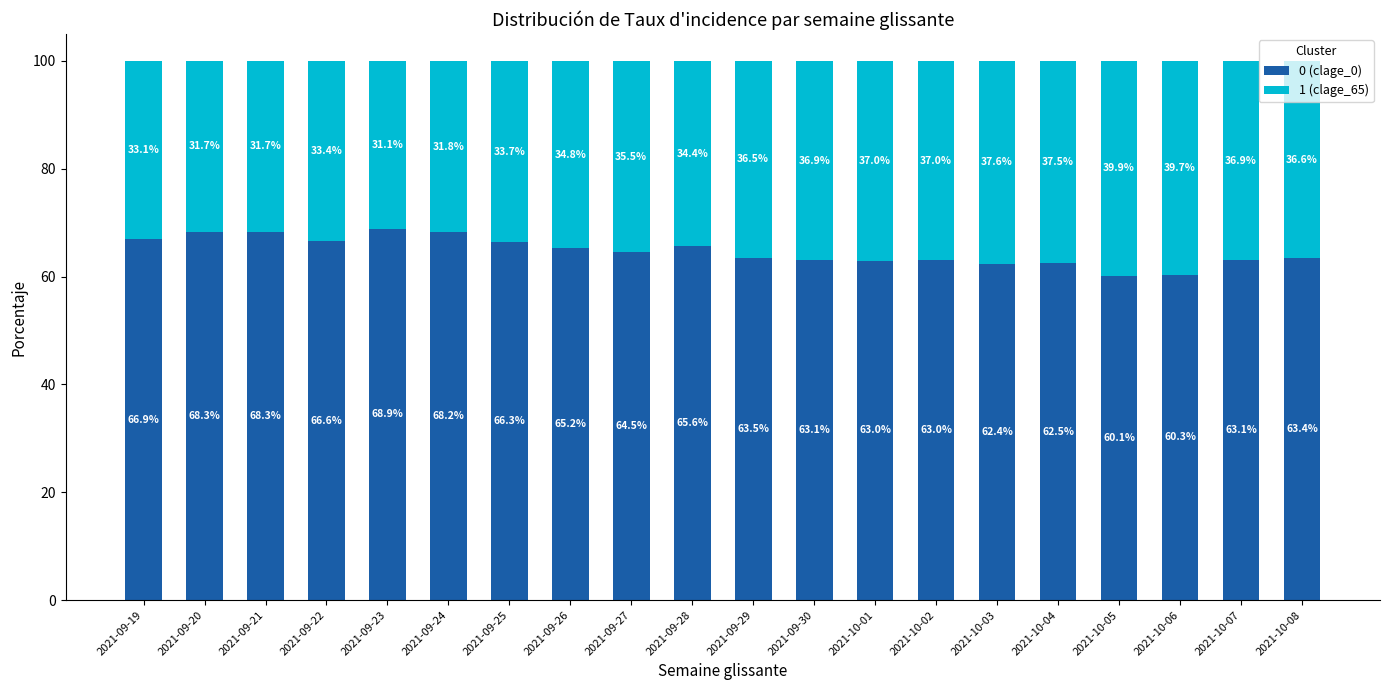

What is the total value across all series at 2021-09-22?

100.0